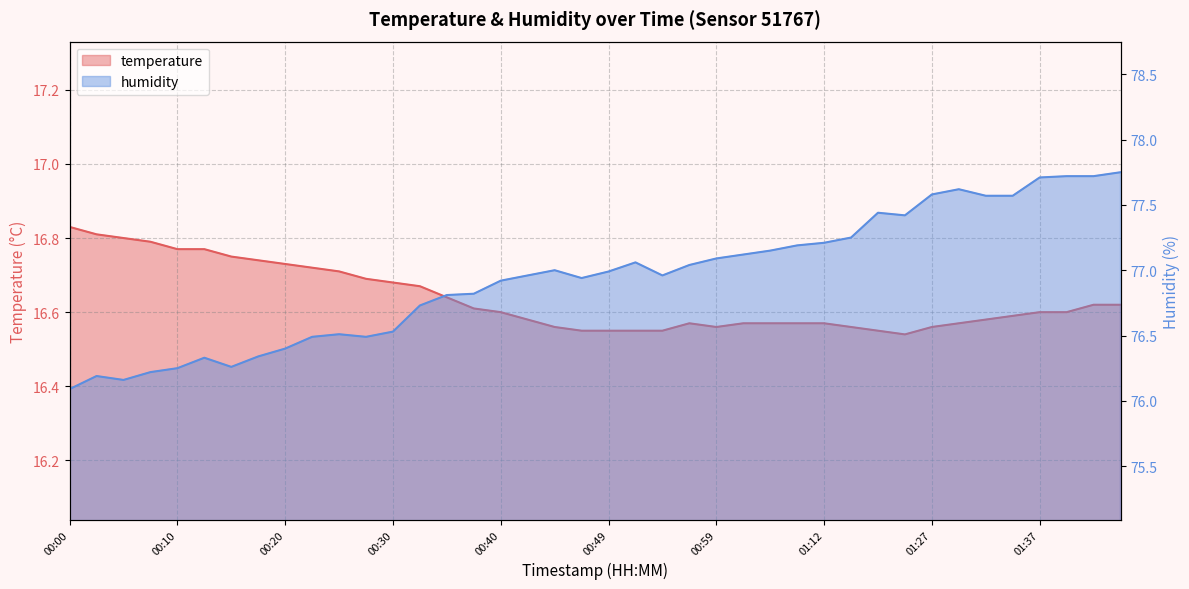

How many categories are shown in the chart?

40